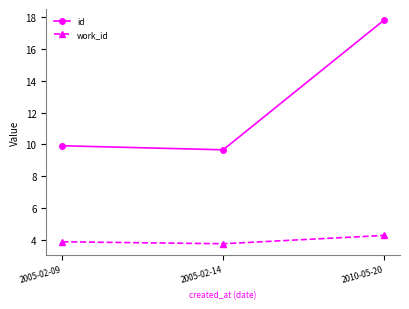

What is the sum of the work_id values at 2005-02-14 and 2010-05-20?

8.0